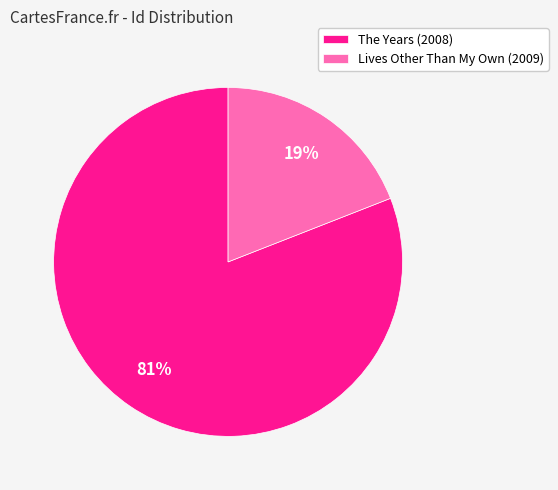

What percentage is the The Years (2008) slice, to the nearest percent?

81%